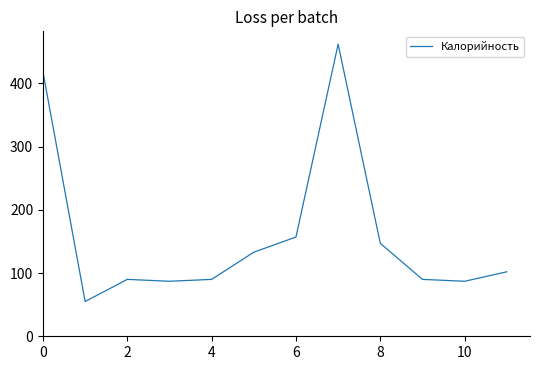

What is the maximum value shown in the chart?

462